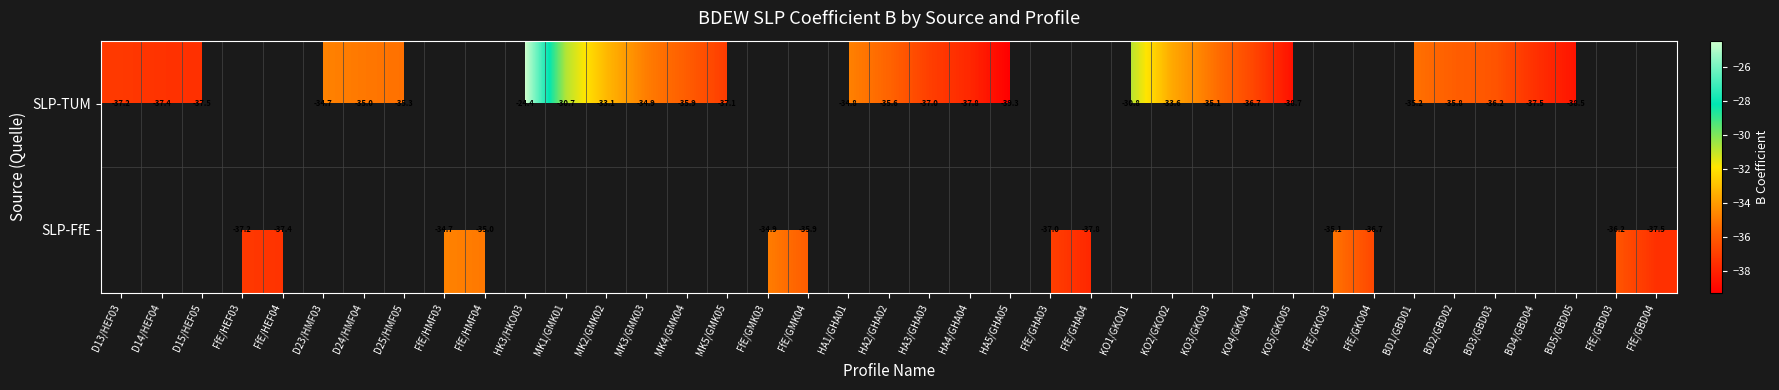

At how many categories does at least one series exceed -25?

1